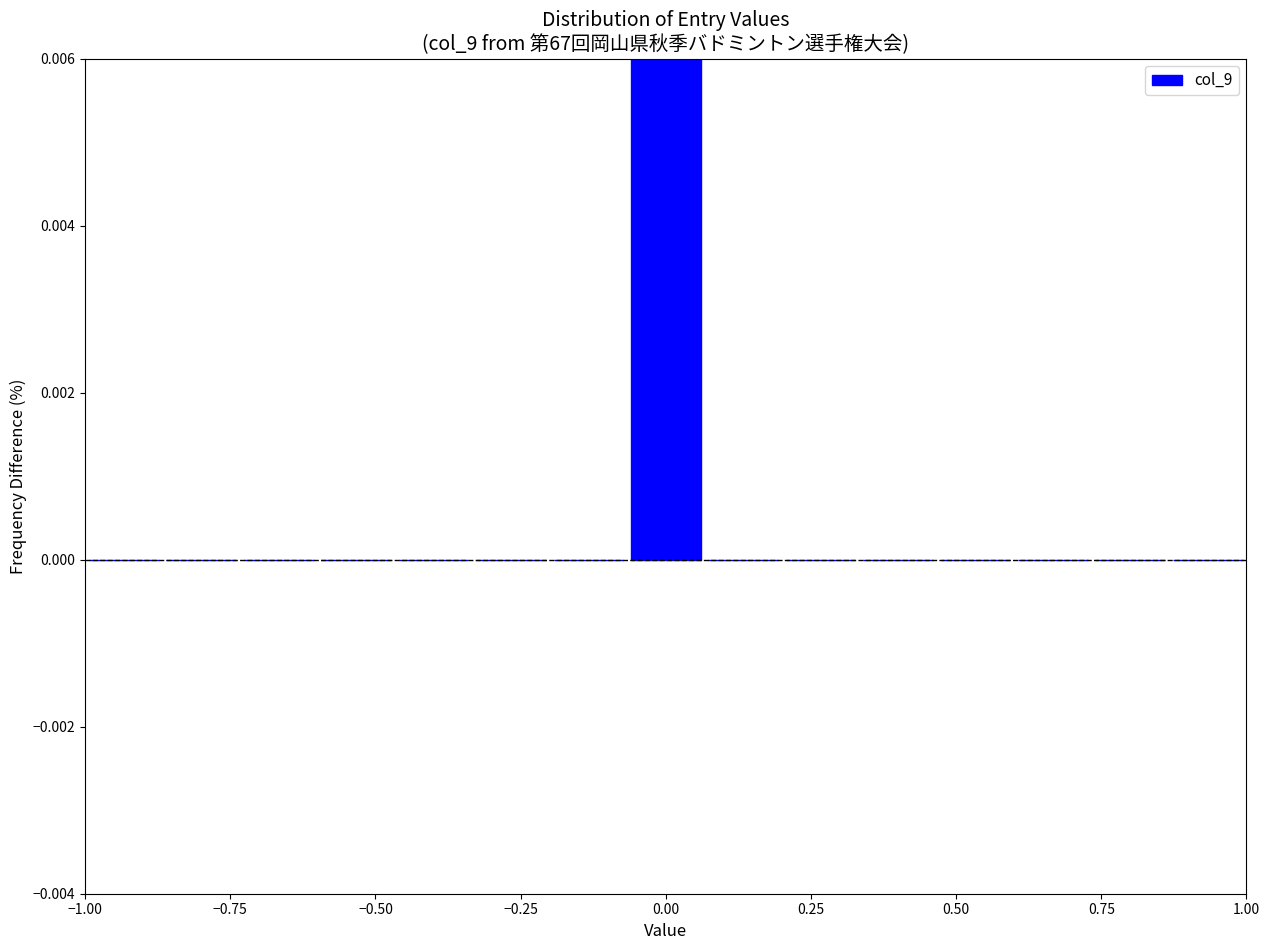

Around what value on the x-axis is the tallest bar? Give the approximate position of its centre, as read against the axis.

0.00